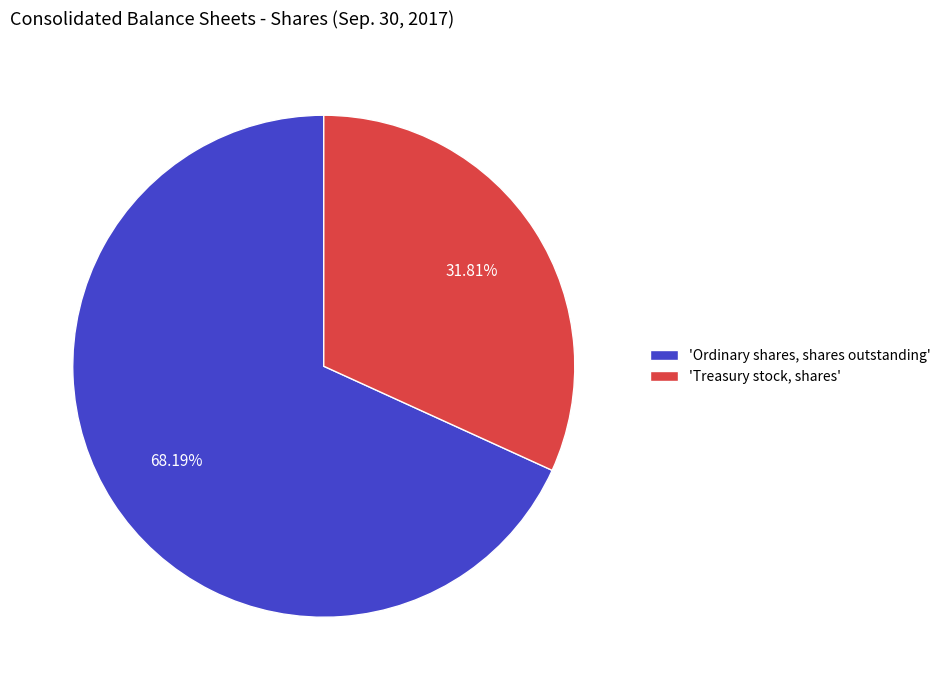

Which category accounts for the majority?

'Ordinary shares, shares outstanding'